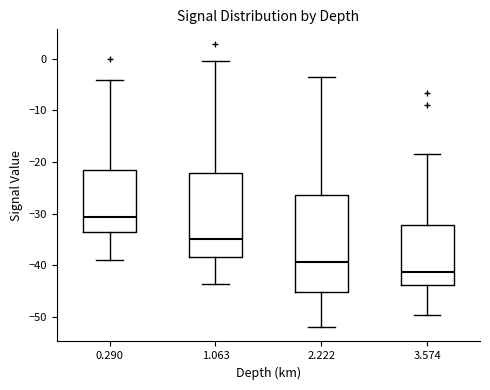

Reading left to right, read every box against the y-axis: the position of its median line, the range the box covers, and the ends of its whiskers. The values are not printed on the chart, so give them approximately, as read against the axis.

0.290: median -31, box -34 to -22, whiskers -39 to -4
1.063: median -35, box -38 to -22, whiskers -44 to 0
2.222: median -39, box -45 to -26, whiskers -52 to -4
3.574: median -41, box -44 to -32, whiskers -50 to -18